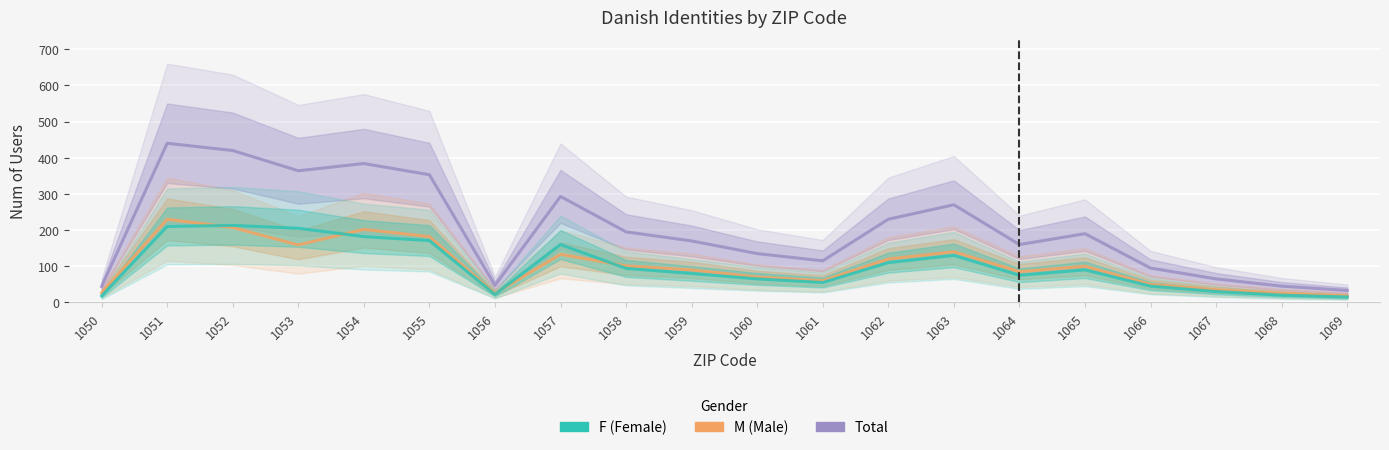

What is the sum of the M (Male) values at 1067 and 1060?

105